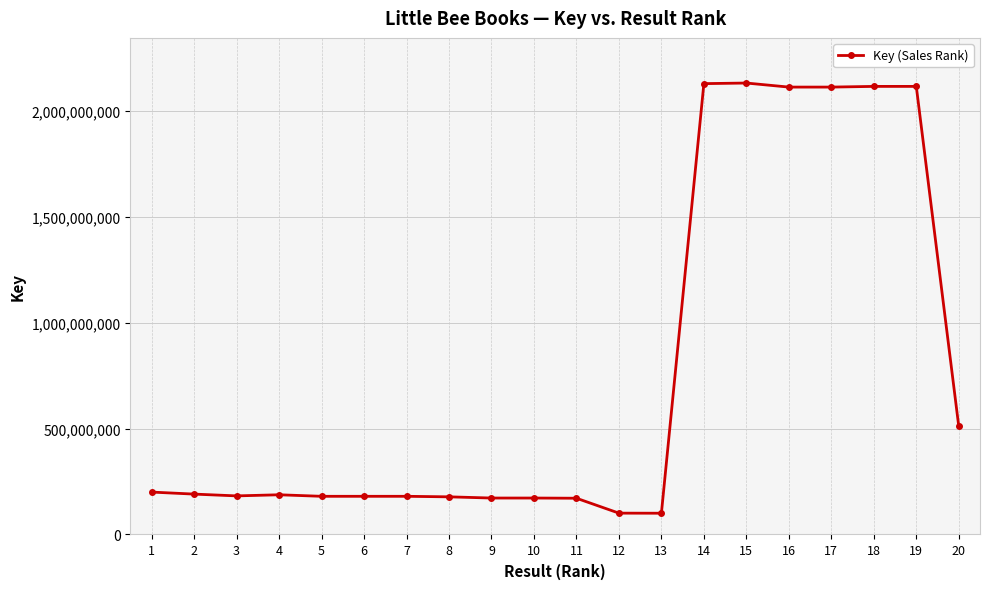

What is the maximum value shown in the chart?

2130960979